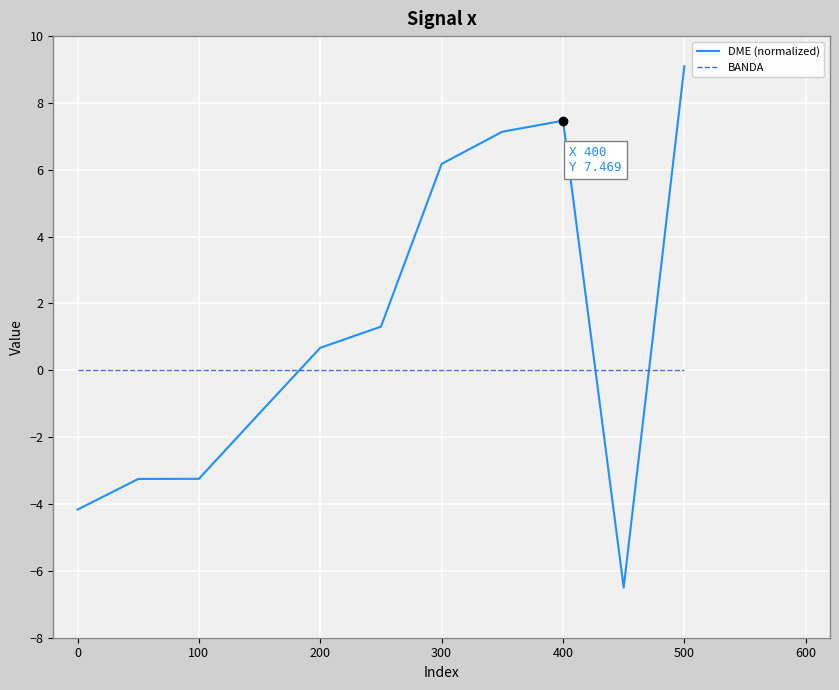

Reading left to right, what are all the values shown in this chart?

DME (normalized): -4.2	-3.2	-3.2	-1.3	0.7	1.3	6.2	7.1	7.5	-6.5	9.1
BANDA: 0.0	0.0	0.0	0.0	0.0	0.0	0.0	0.0	0.0	0.0	0.0